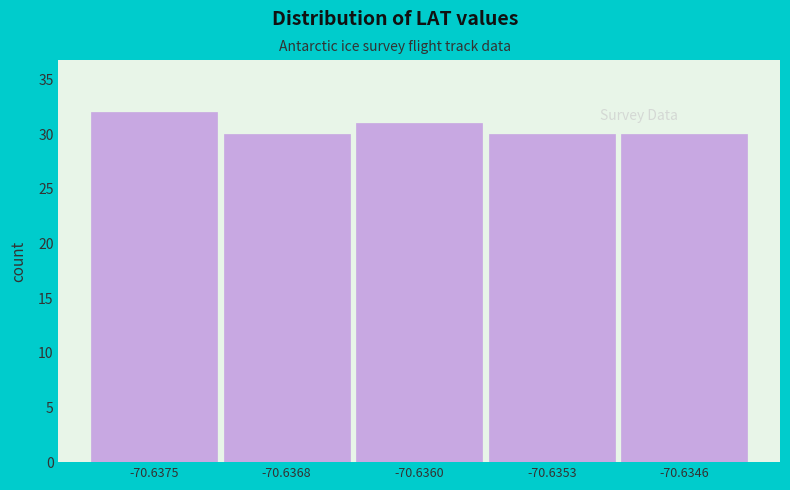

Reading left to right, what are all the values shown in this chart?

32	30	31	30	30